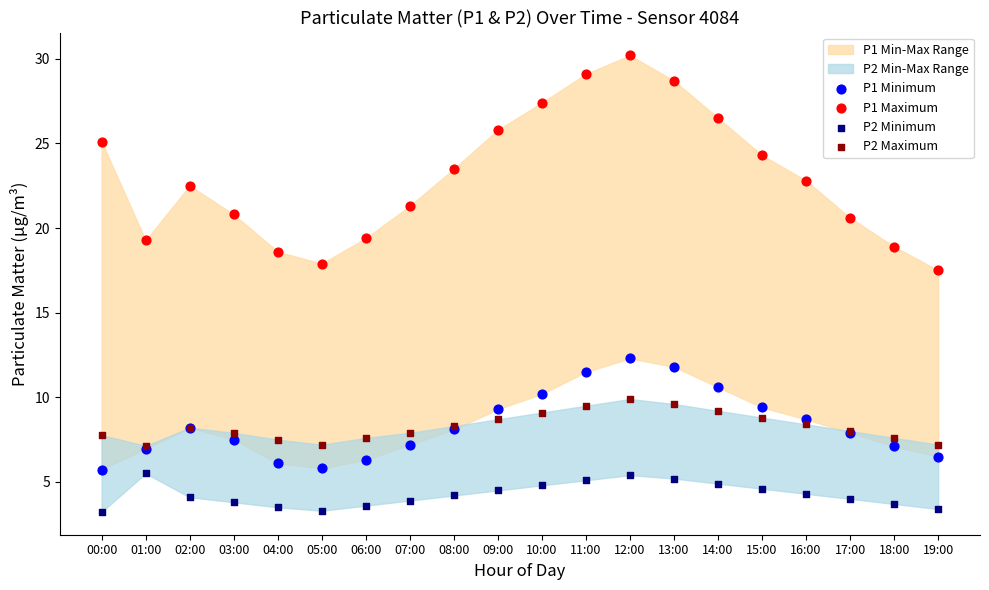

Across all series, what Y value is closest to 16?

17.5